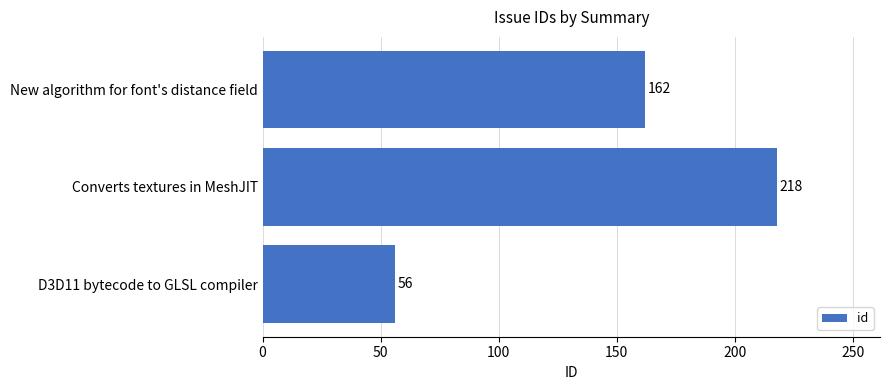

What is the change in value from Converts textures in MeshJIT to D3D11 bytecode to GLSL compiler?

-162